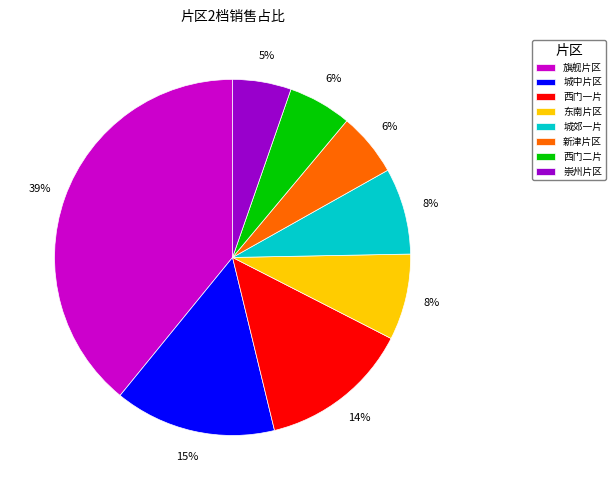

Which category has the biggest portion of the pie?

旗舰片区